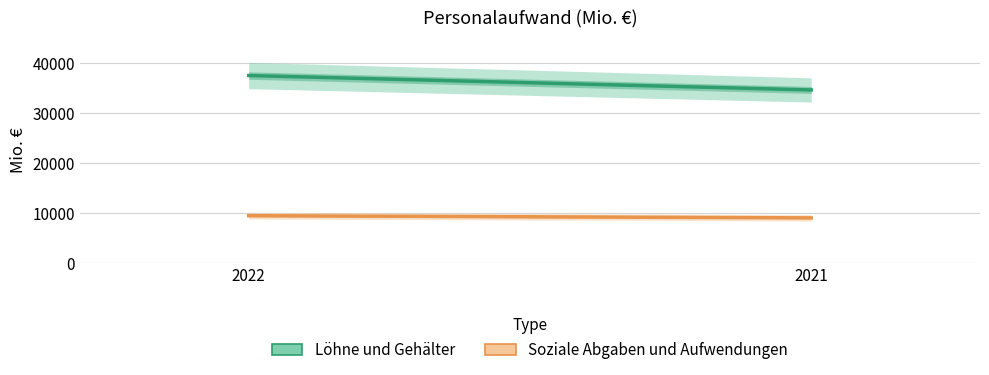

At 2022, list the series in order from largest to smallest.

Löhne und Gehälter, Soziale Abgaben und Aufwendungen